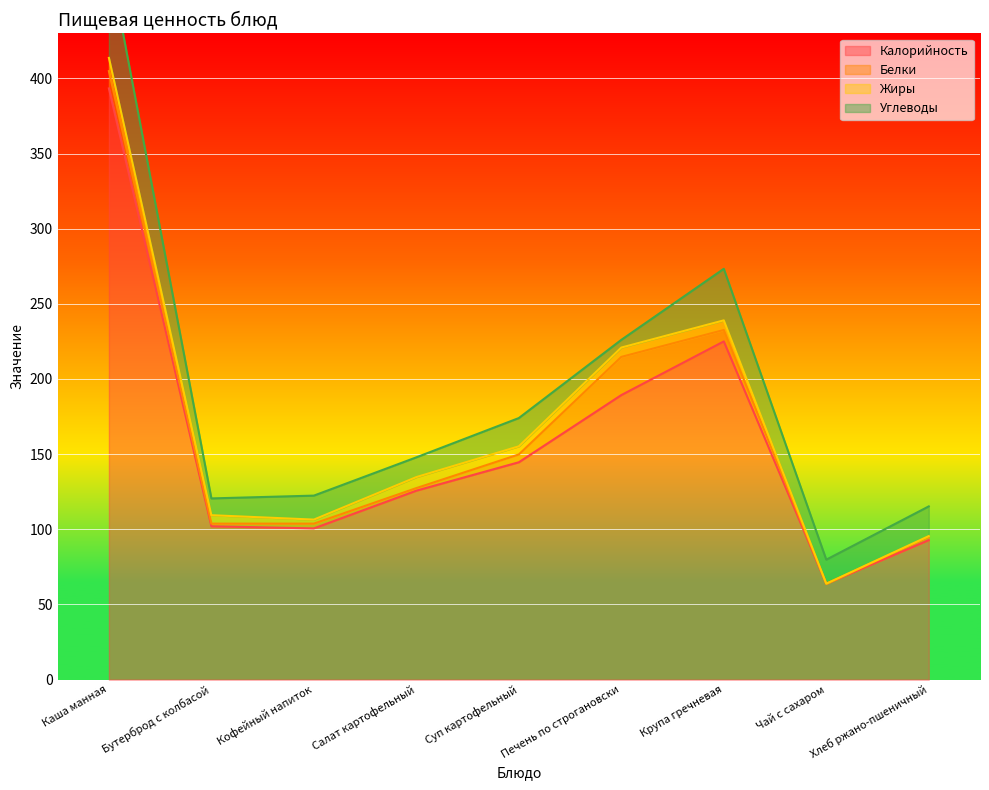

What are all the series names shown in the legend?

Калорийность, Белки, Жиры, Углеводы